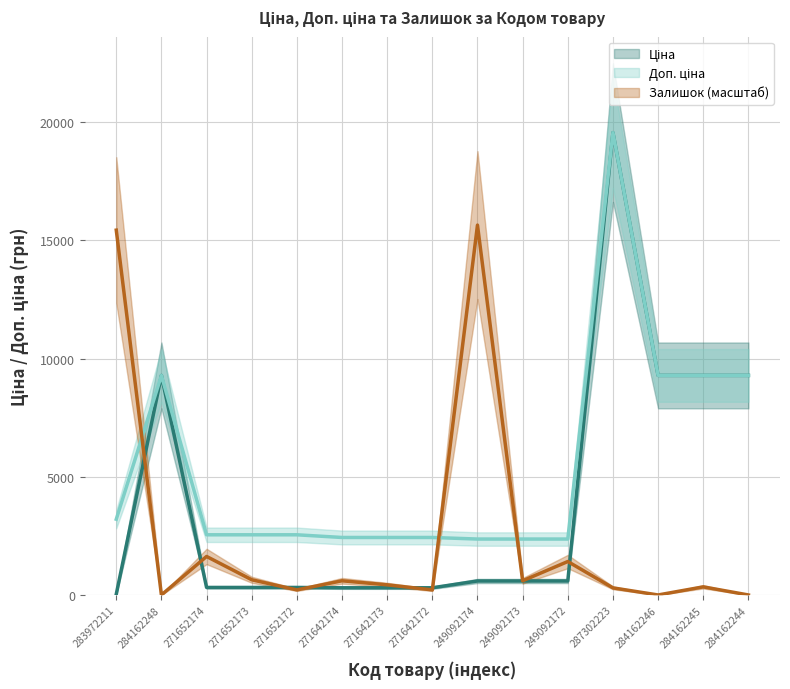

The value of Залишок at 271652172 is 348.9. True or false?

False